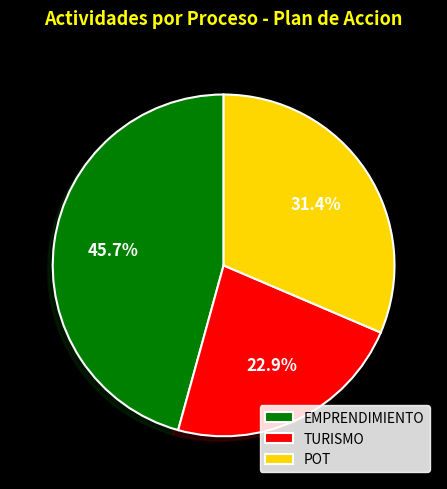

Combined, what portion of the pie is TURISMO and POT?

54.3%